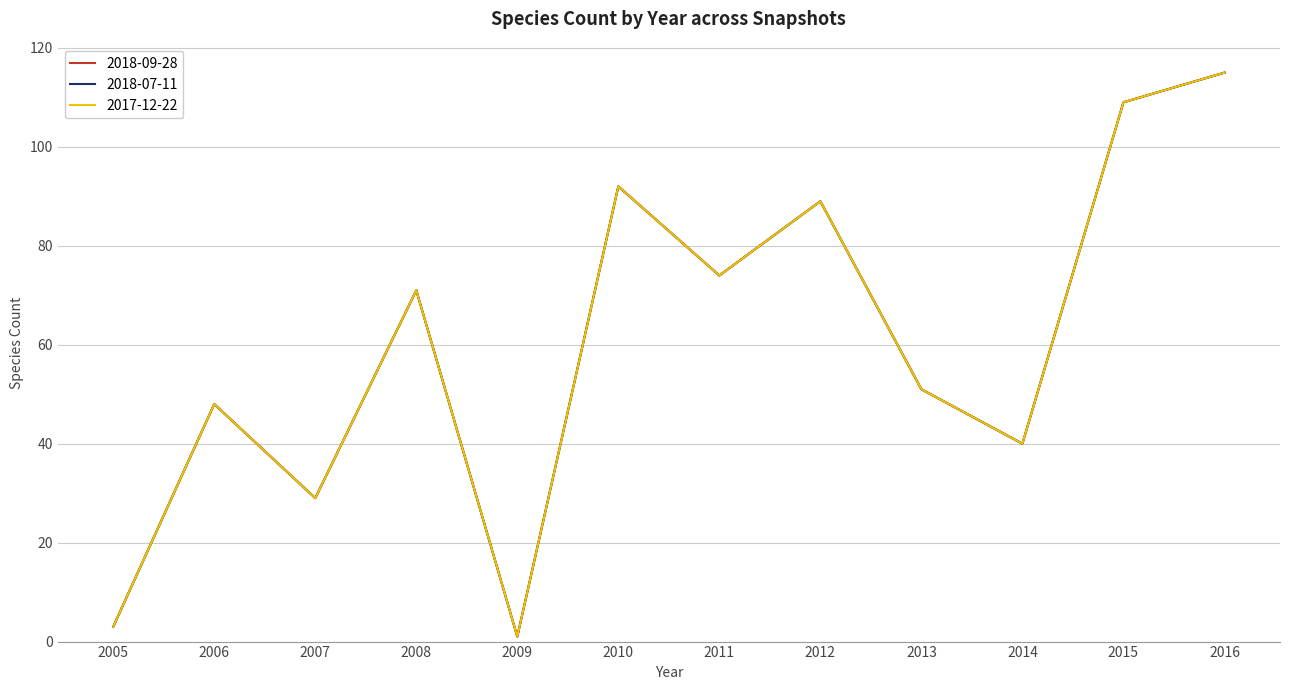

Is it true that 2018-07-11 equals 3 at 2005?

True